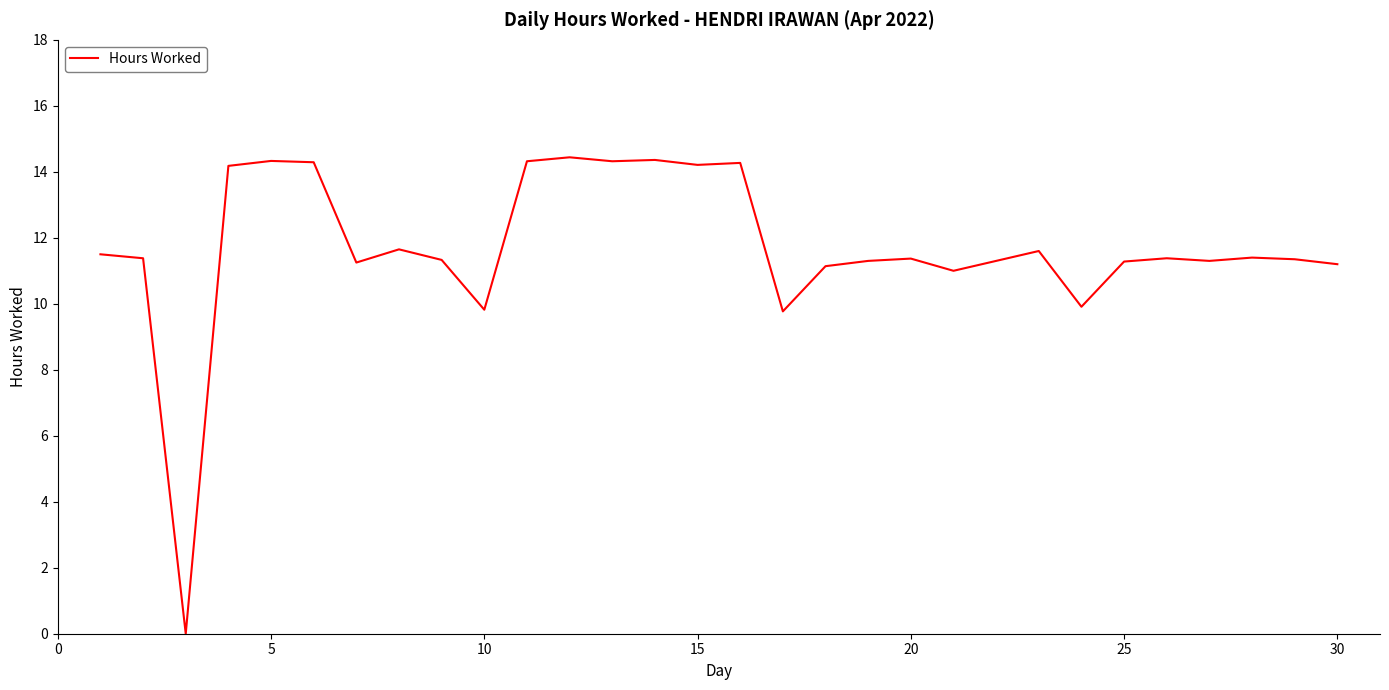

What is the difference between the maximum and second lowest values?

4.7